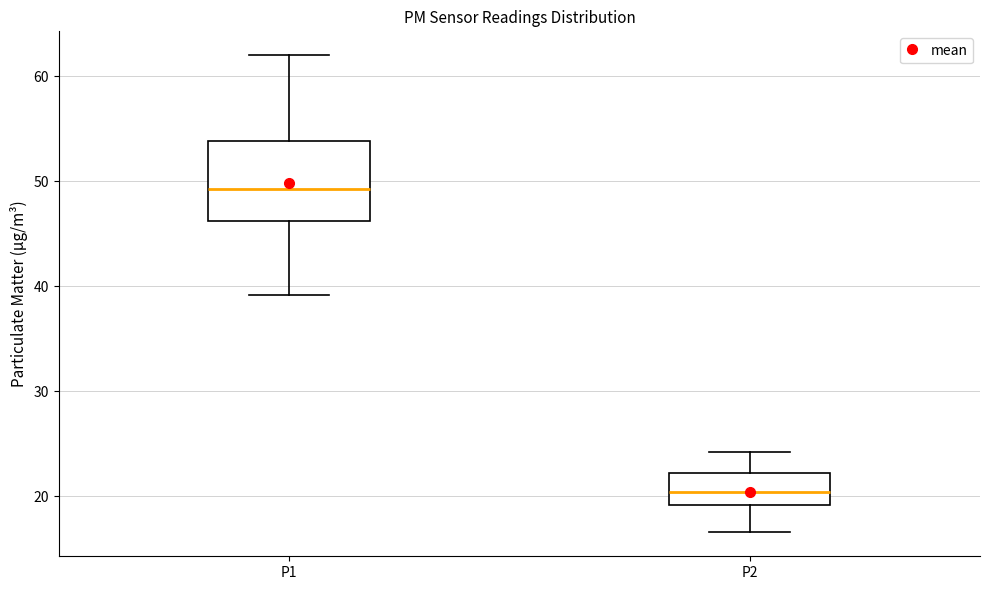

Which box has the lowest median line?

P2